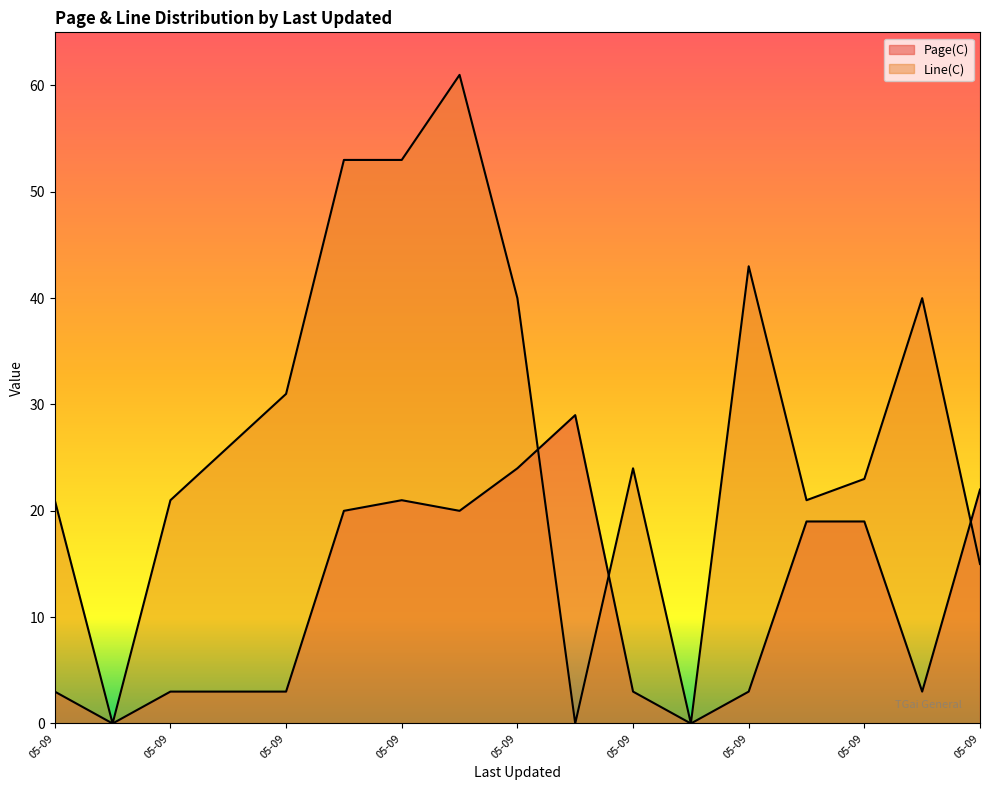

True or false: Page(C) and Line(C) intersect in this chart.

True